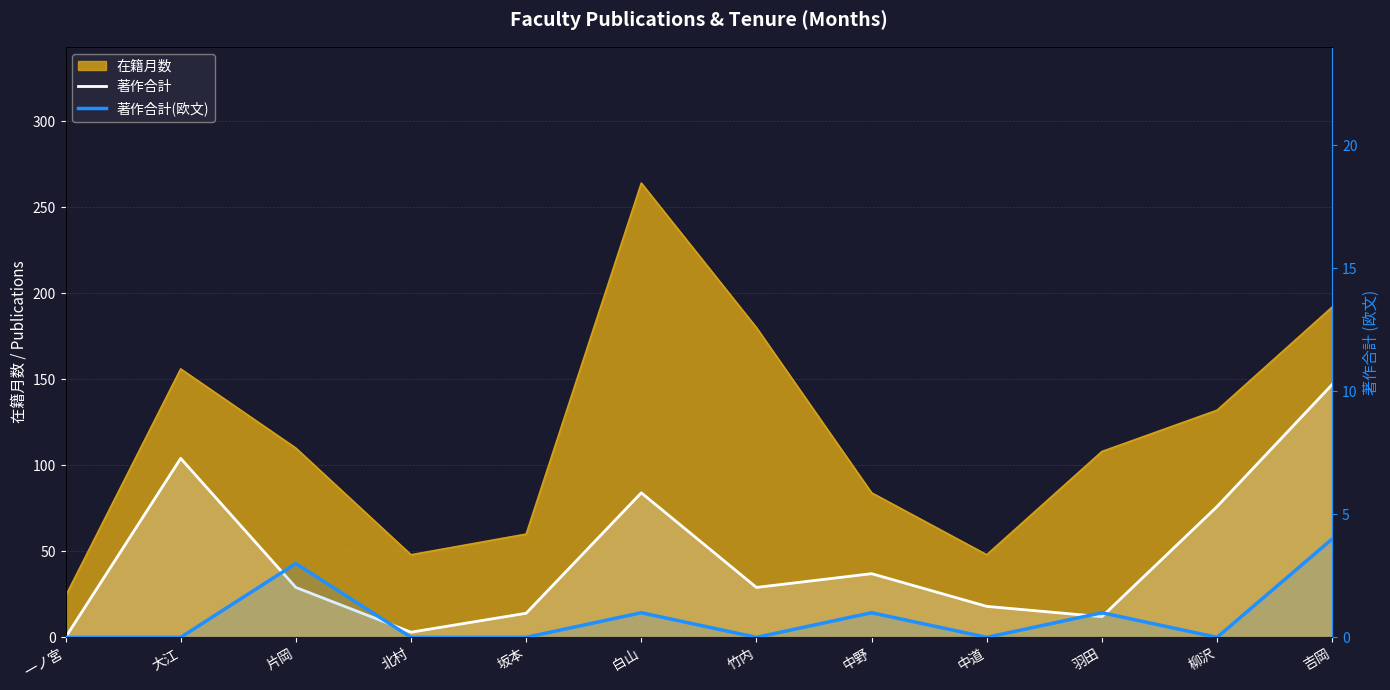

How many data points in 著作合計 are above 29?

5